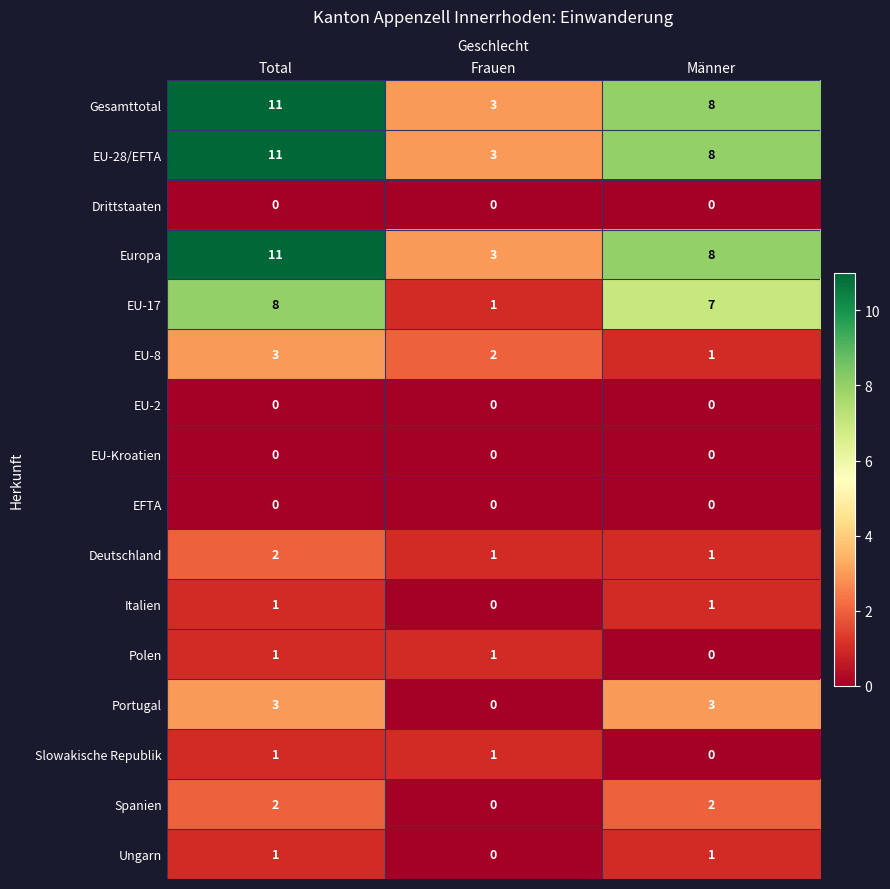

At which category is the sum across all series the highest?

Total